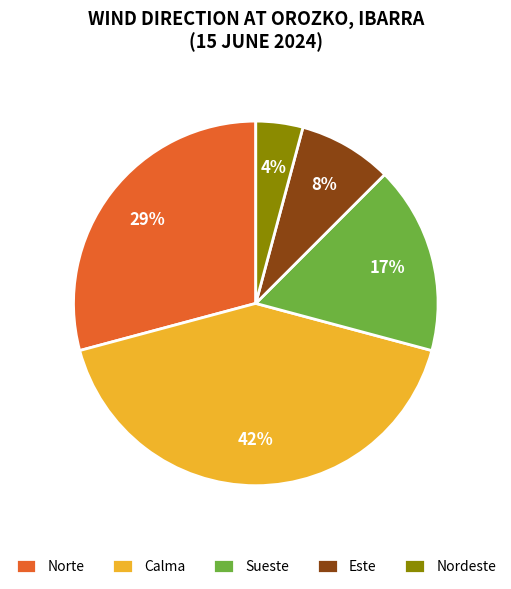

Is it true that Sueste is 17% of the pie?

True